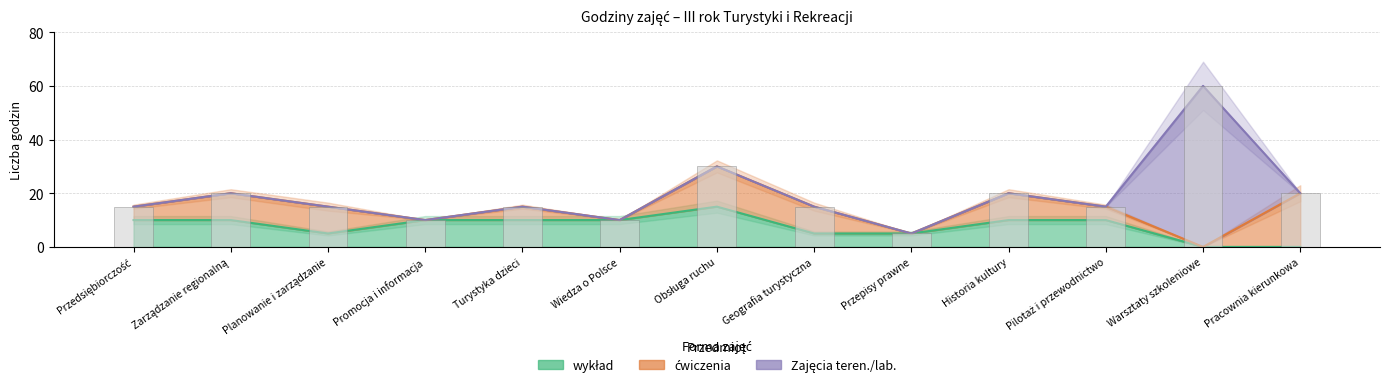

Which series has the largest total across all categories?

wykład